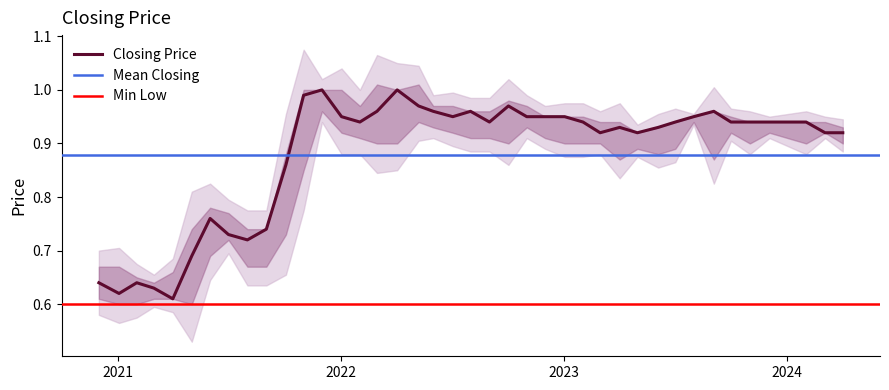

The value of low at 27 is 1.5. True or false?

False